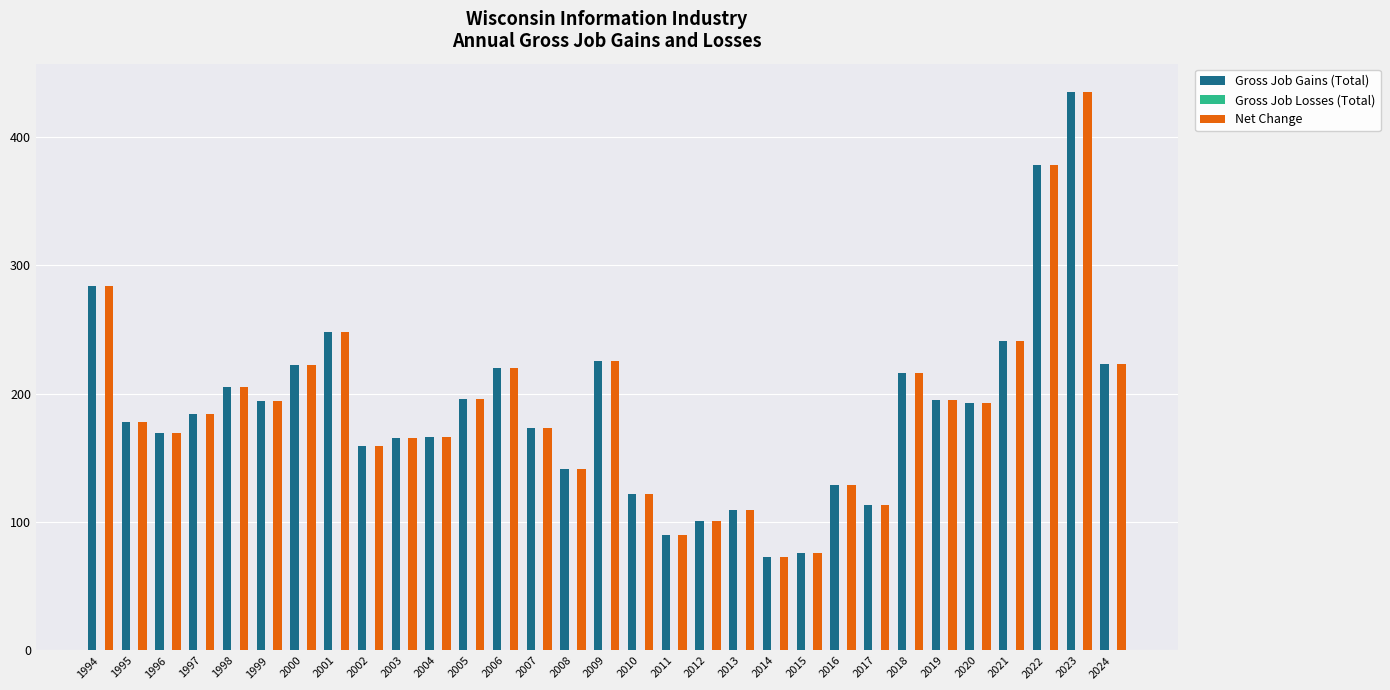

At which category is the sum across all series the highest?

2023